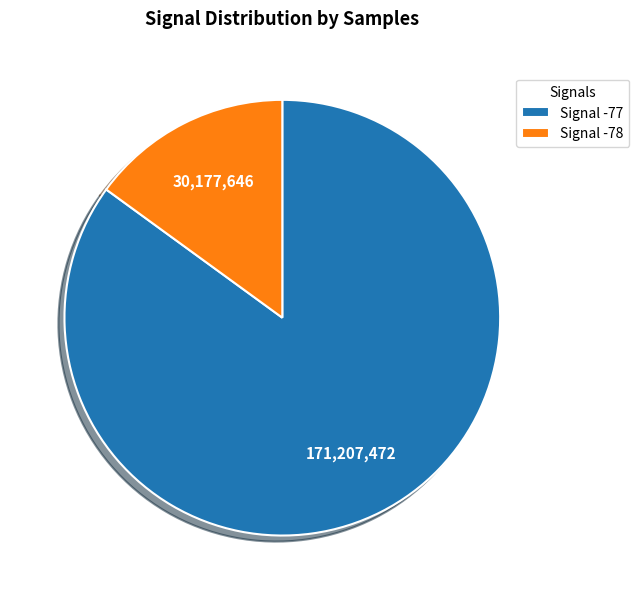

Does any single category account for the majority?

Yes